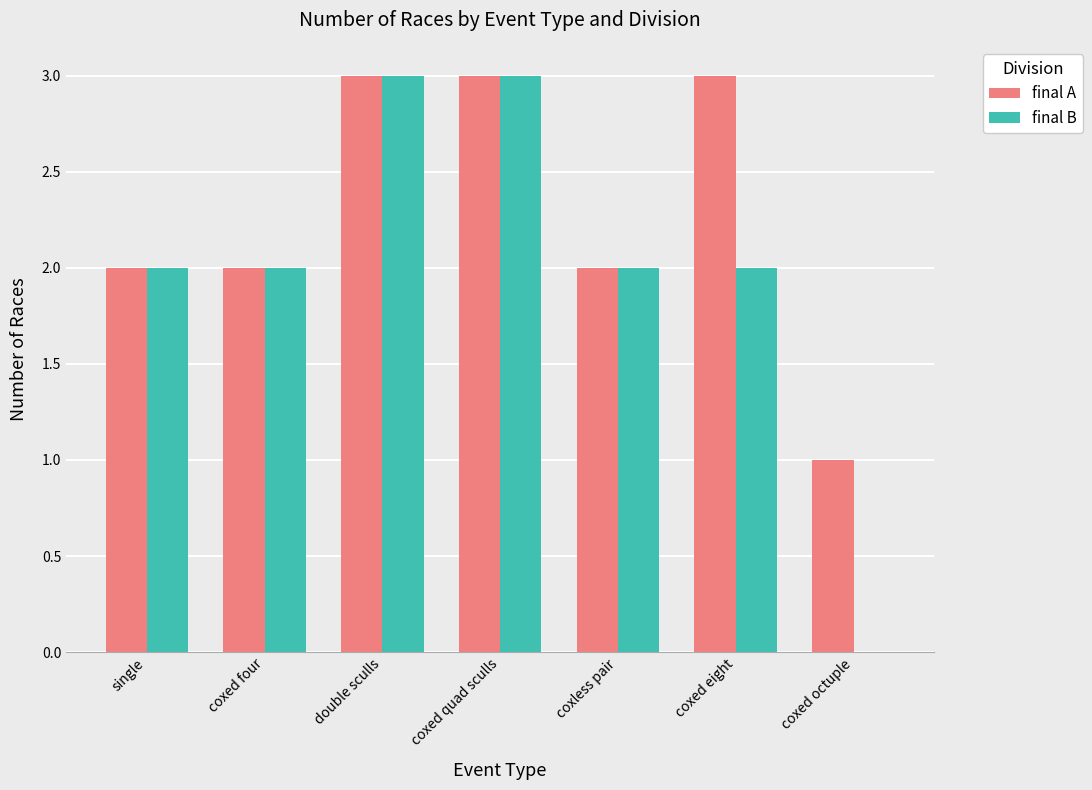

Which series changed the most between coxed four and coxed eight?

final A